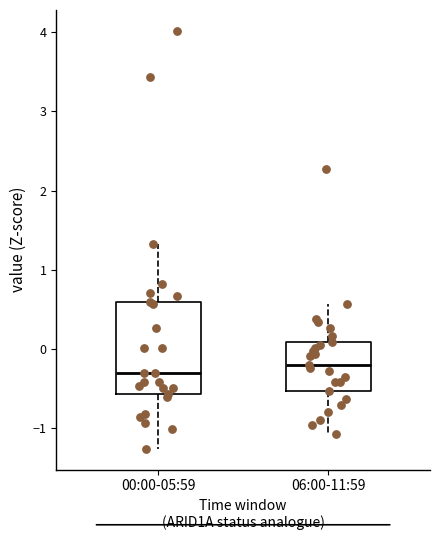

Which box is the tallest, from its lower edge to its upper edge?

00:00-05:59